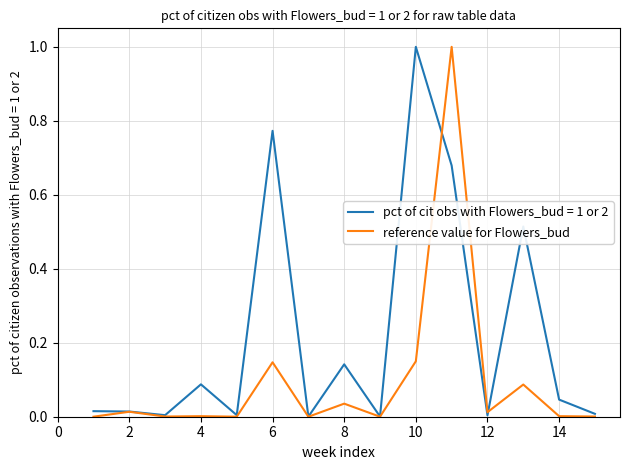

Rank the series by their average value, from lowest to highest.

reference value for Flowers_bud, pct of cit obs with Flowers_bud = 1 or 2